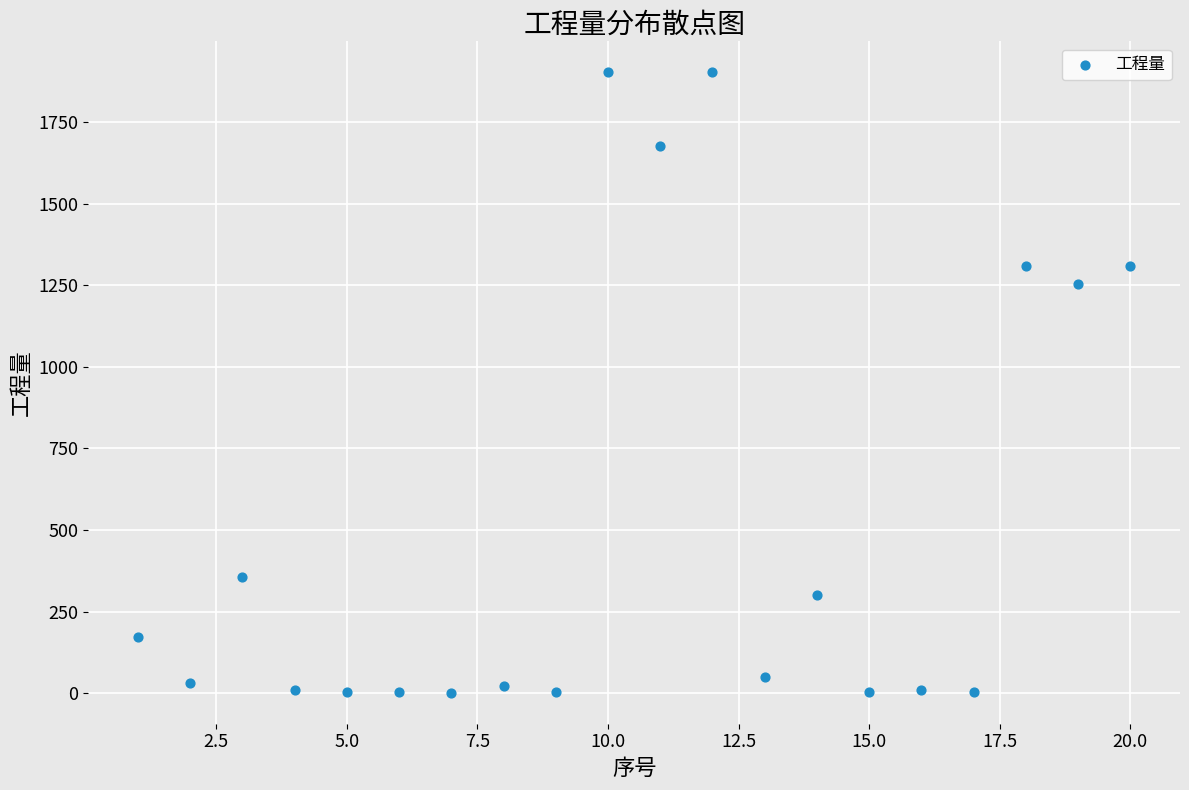

What Y value in the scatter plot is closest to 952?

1253.1